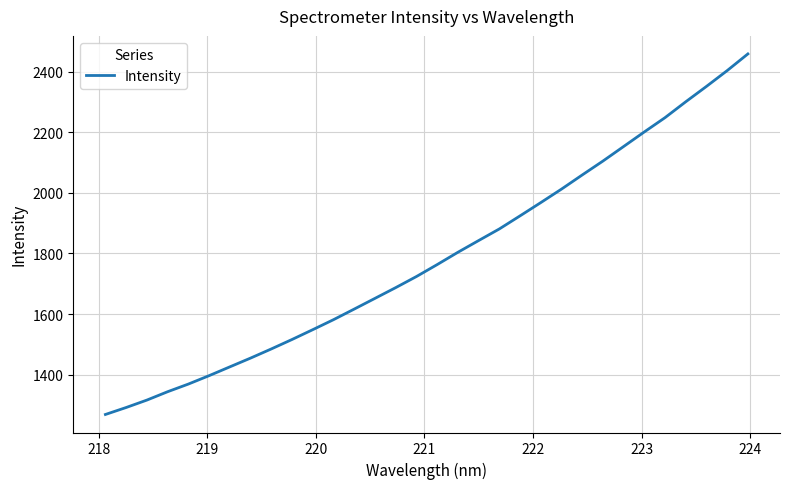

Is this an area chart (filled region under the line)?

No